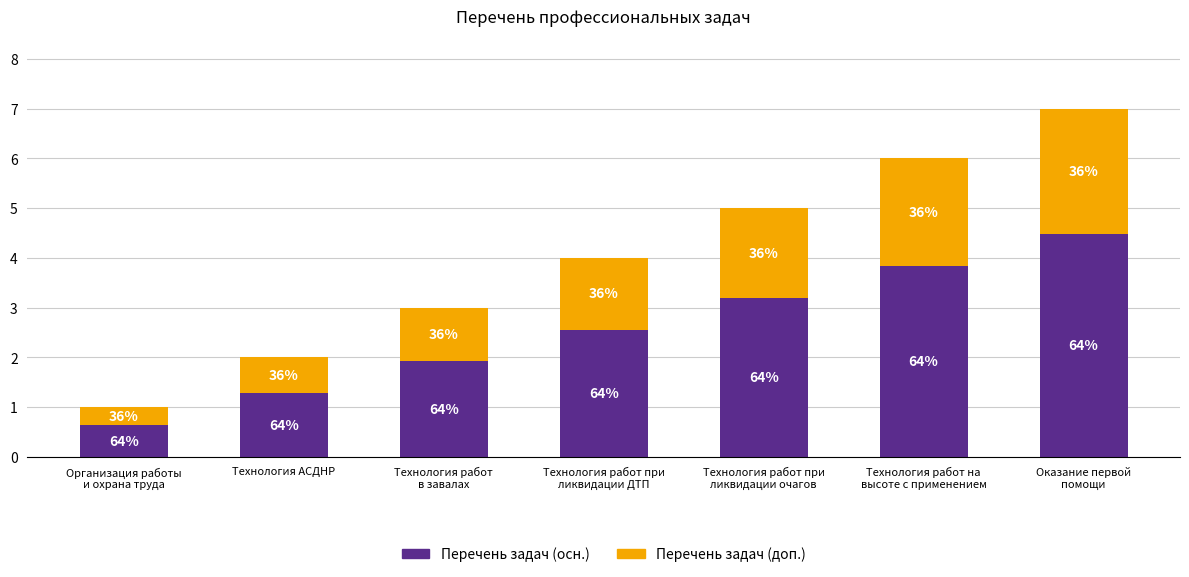

What is the difference between the Перечень задач (осн.) values at Технология работ на
высоте с применением and Технология работ при
ликвидации ДТП?

1.3